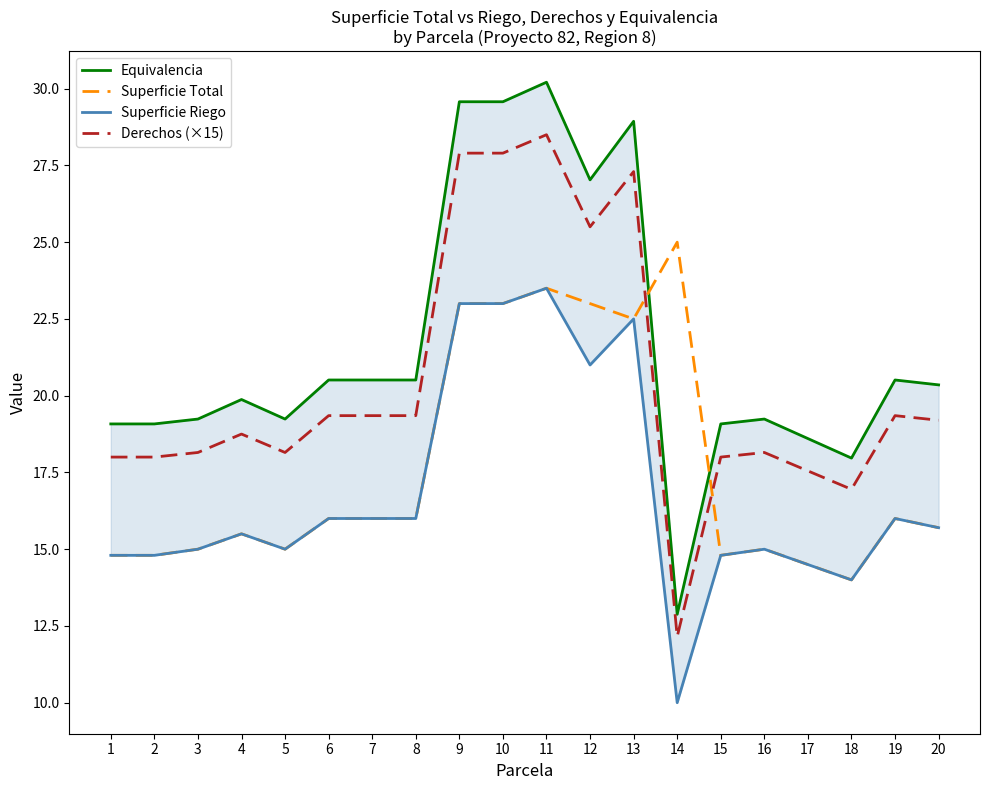

At how many categories does at least one series exceed 28?

4